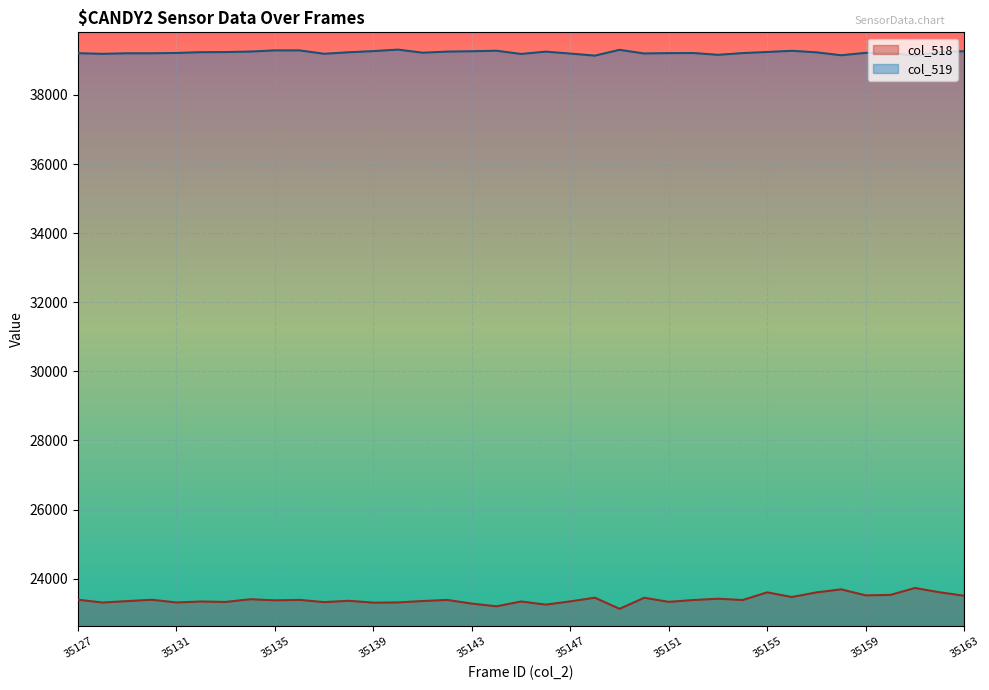

Count the number of categories in the chart.

37